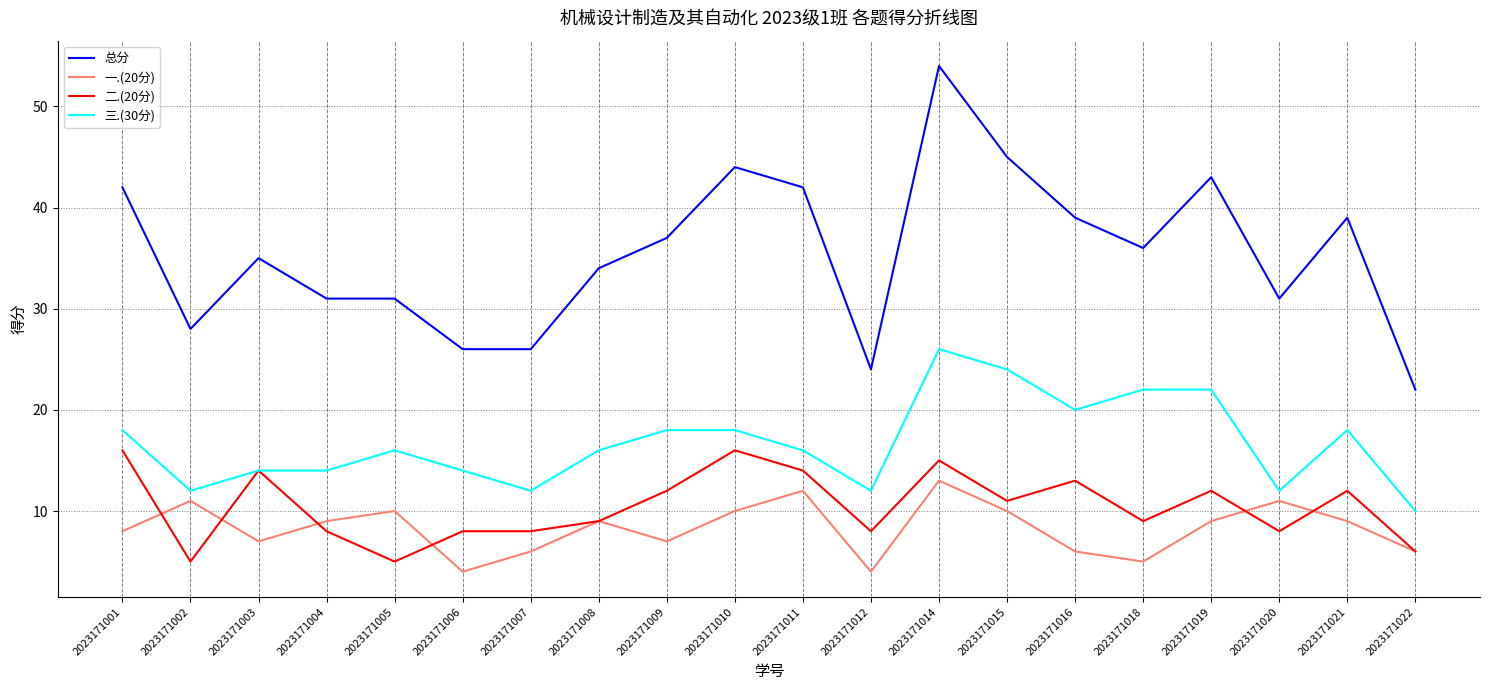

What is the total value across all series at 2023171022?

44